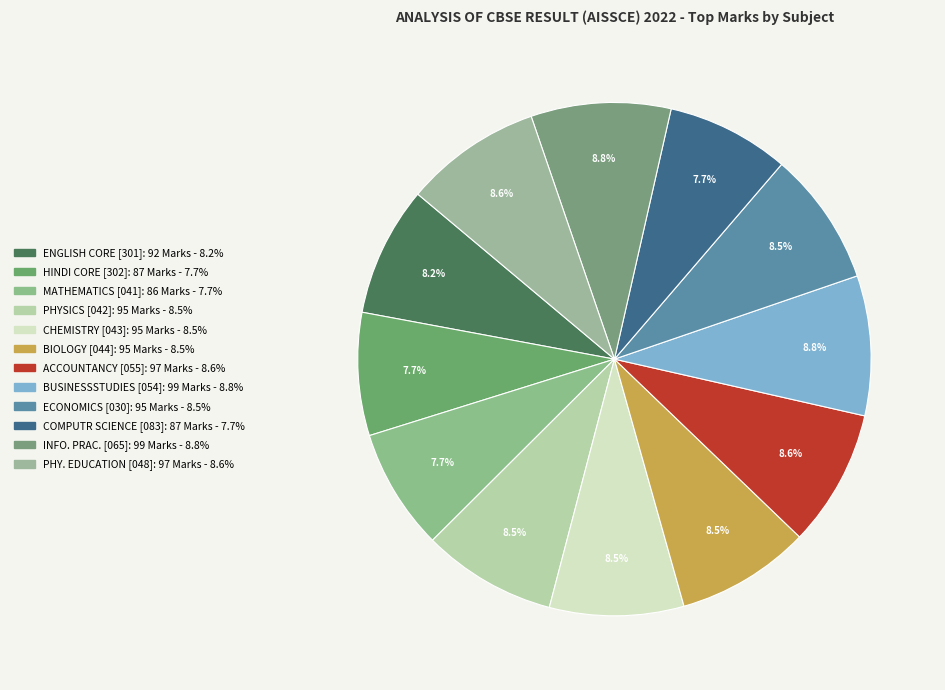

The MATHEMATICS [041] slice represents 14% of the pie. True or false?

False